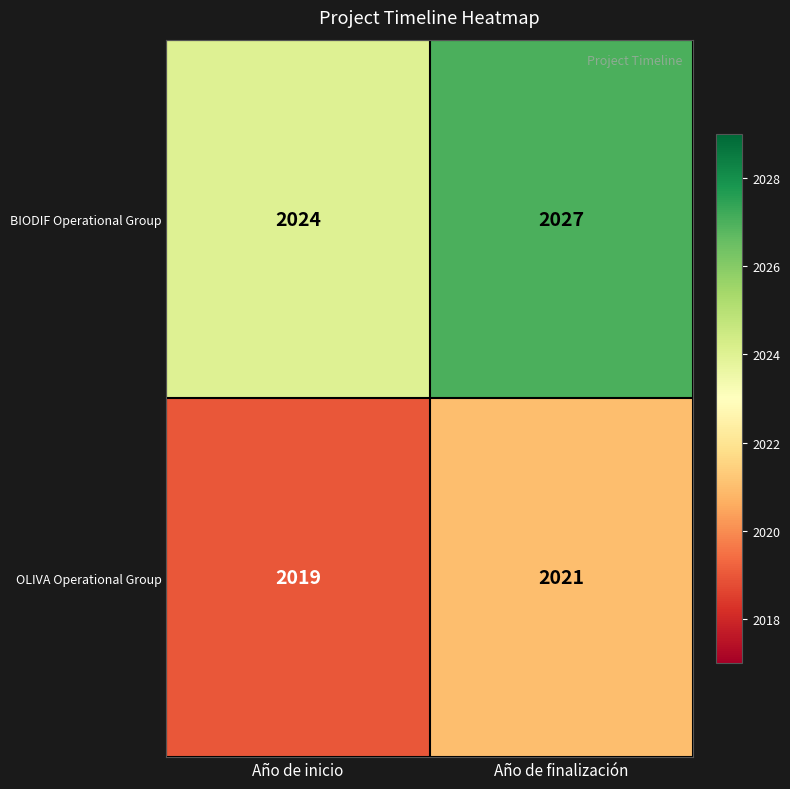

At which label is OLIVA Operational Group closest to 2020?

Año de inicio